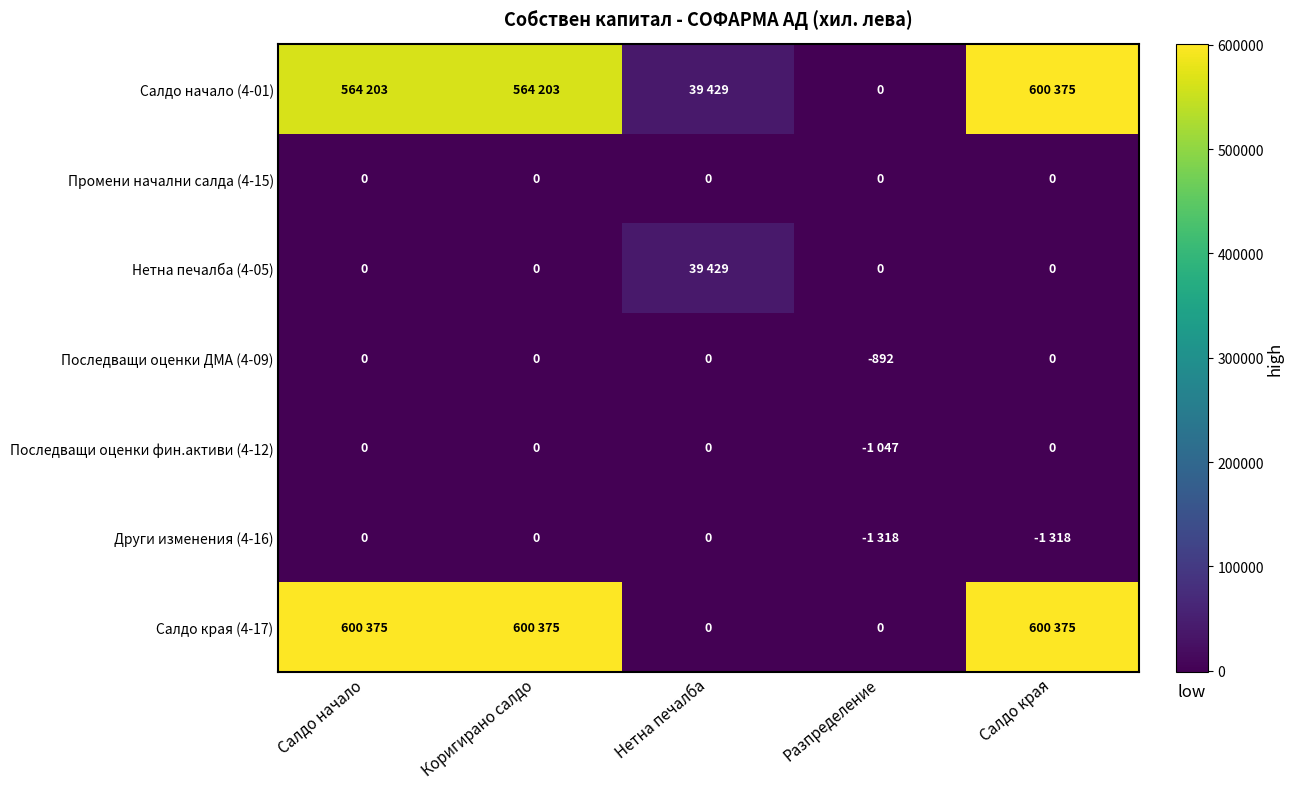

At which category is the sum across all series the highest?

Салдо края